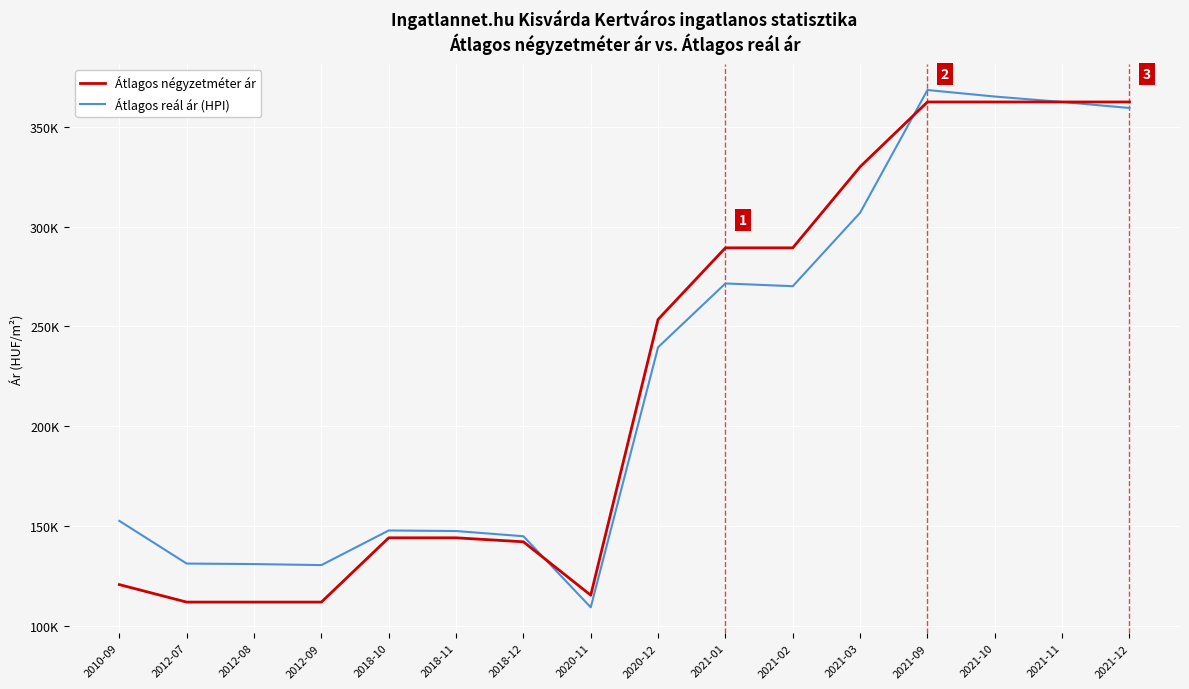

What is the spread (max minus min) of values at 2021-09?

5996